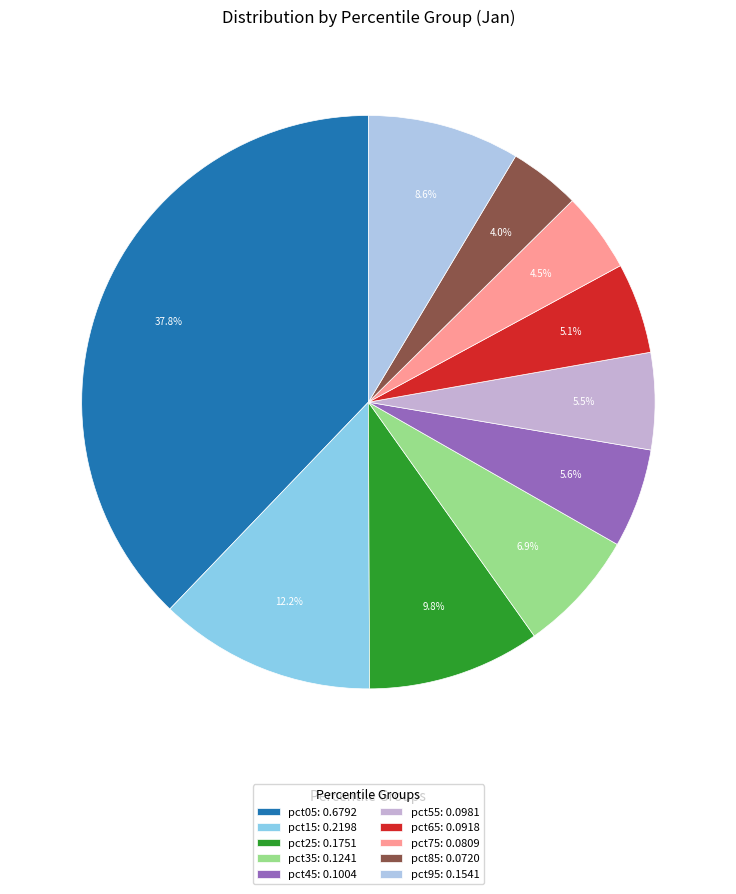

Which slice is the smallest?

pct85